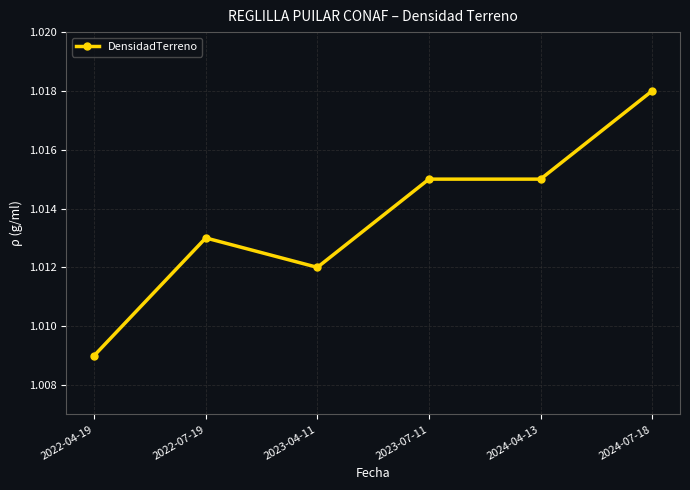

Does the chart have visible grid lines?

Yes